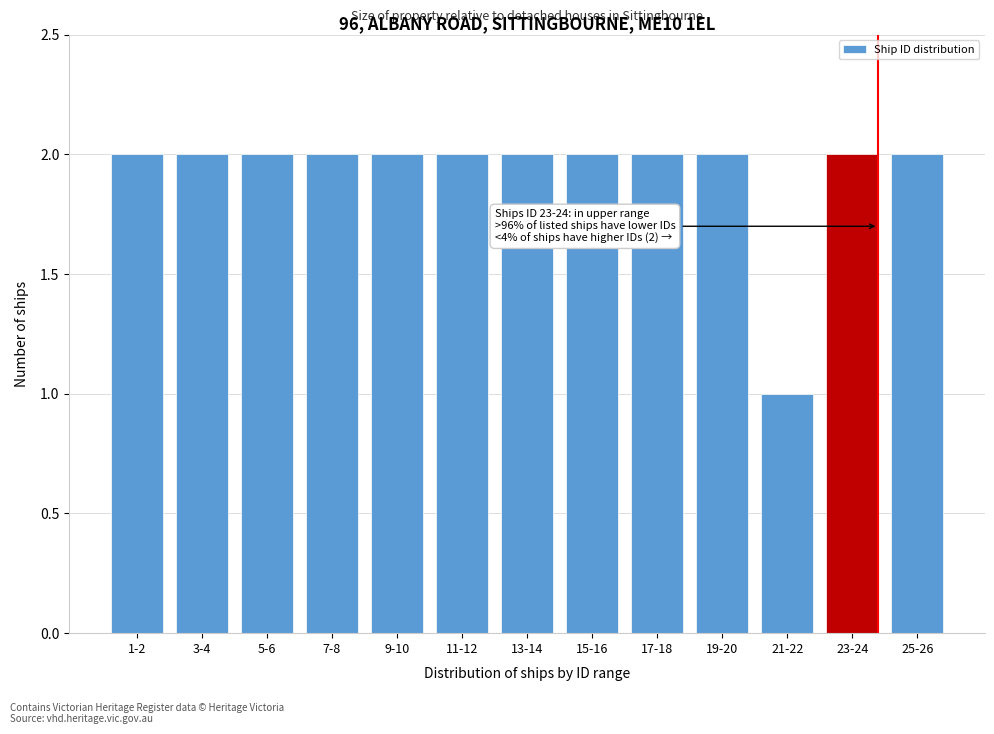

Reading right to left, list all the values displayed in this chart.

25-26=2	23-24=2	21-22=1	19-20=2	17-18=2	15-16=2	13-14=2	11-12=2	9-10=2	7-8=2	5-6=2	3-4=2	1-2=2